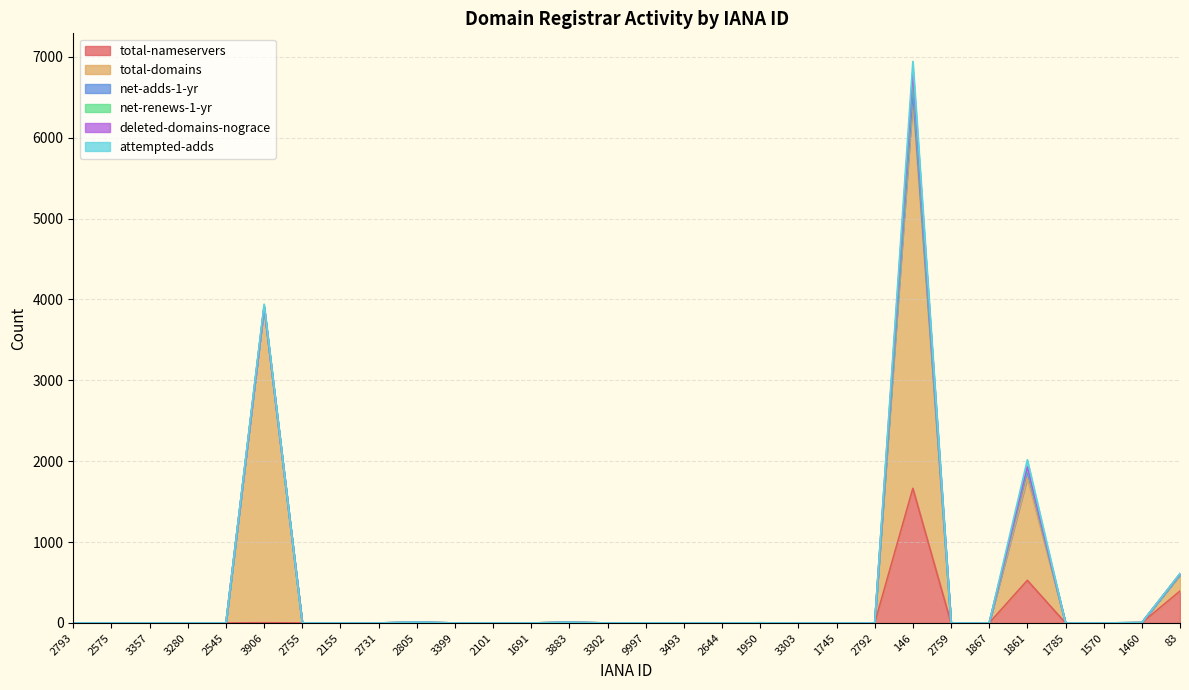

Which category has the highest value in the net-adds-1-yr series?

146